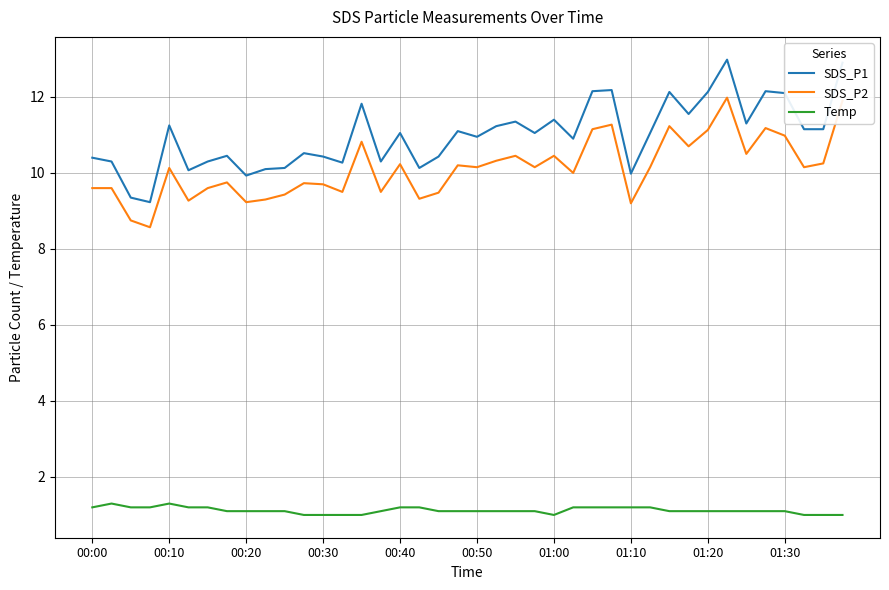

True or false: SDS_P1 and SDS_P2 intersect in this chart.

False